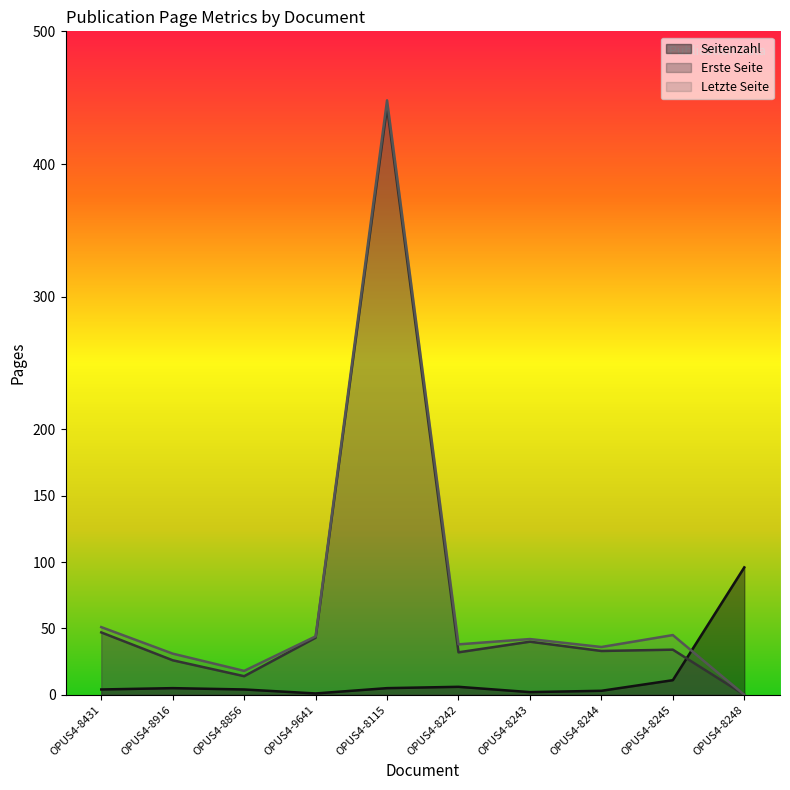

In Letzte Seite, how many points are lower than both neighbors (excluding endpoints)?

3